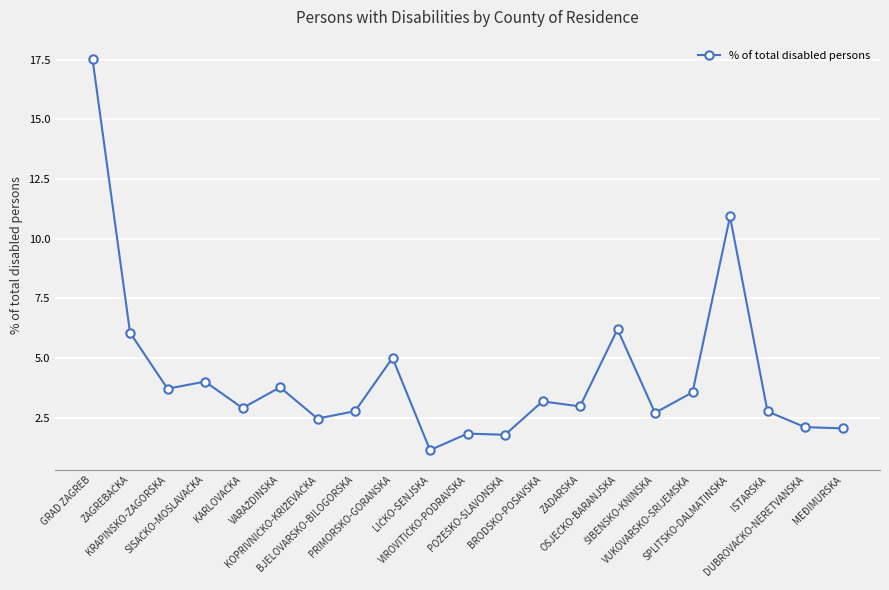

What is the difference between the maximum and minimum values?

16.4